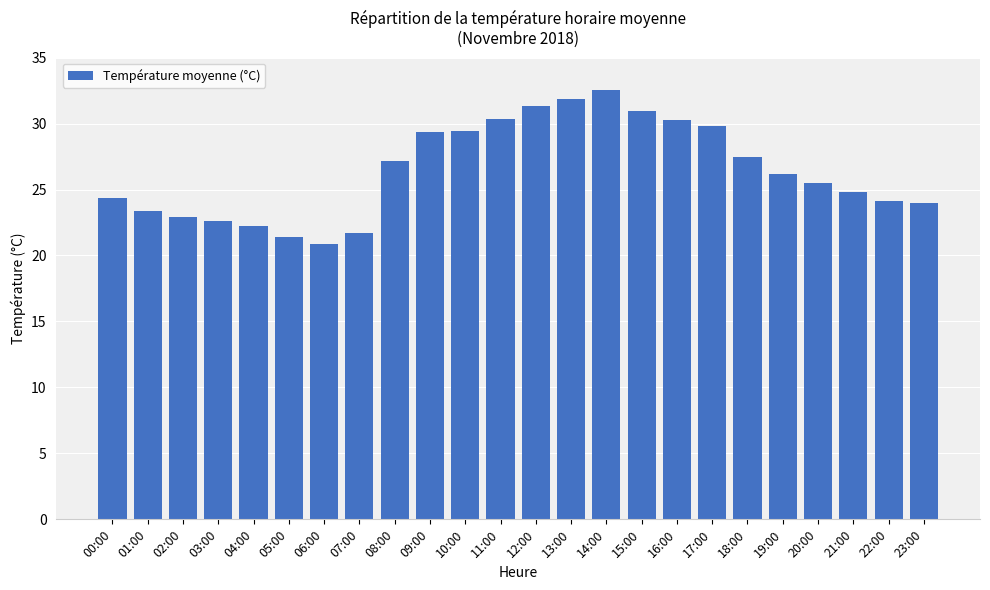

What position from the right is 05:00?

19